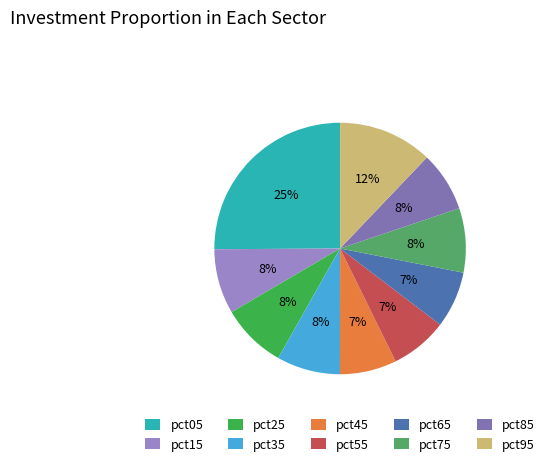

True or false: pct85 accounts for 8% of the total.

True